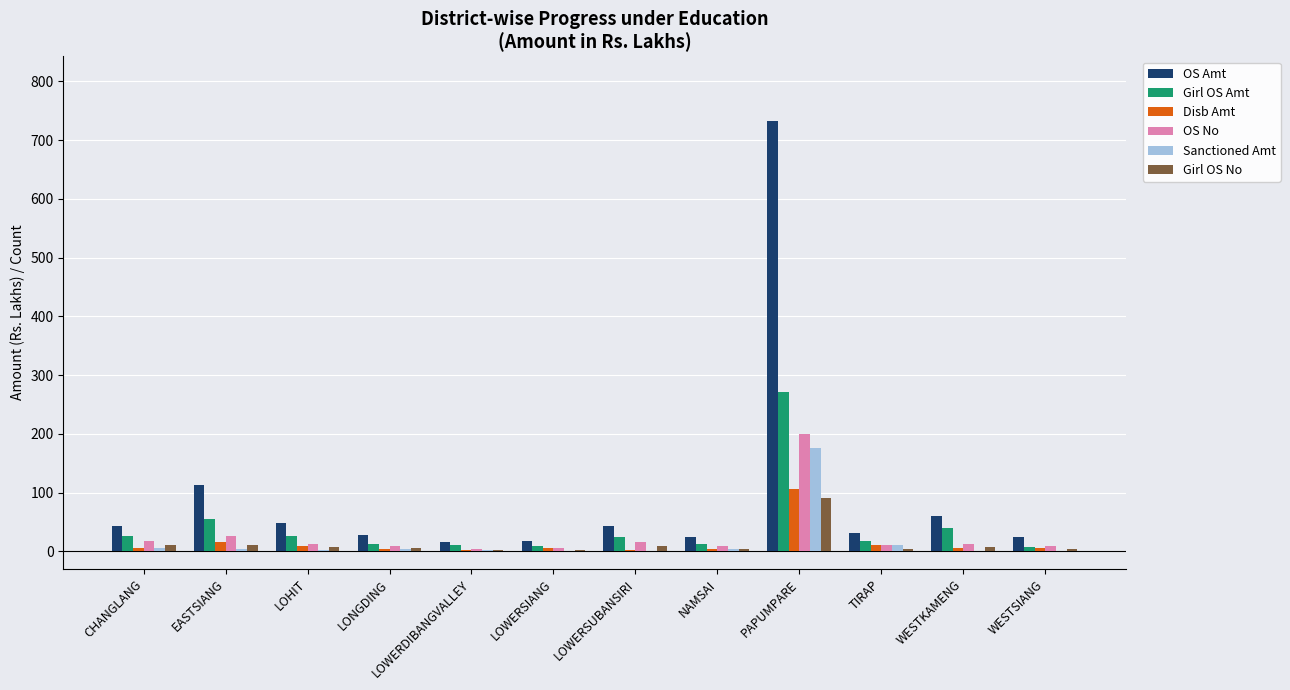

The value of OS Amt at LOWERSIANG is 17.5. True or false?

True